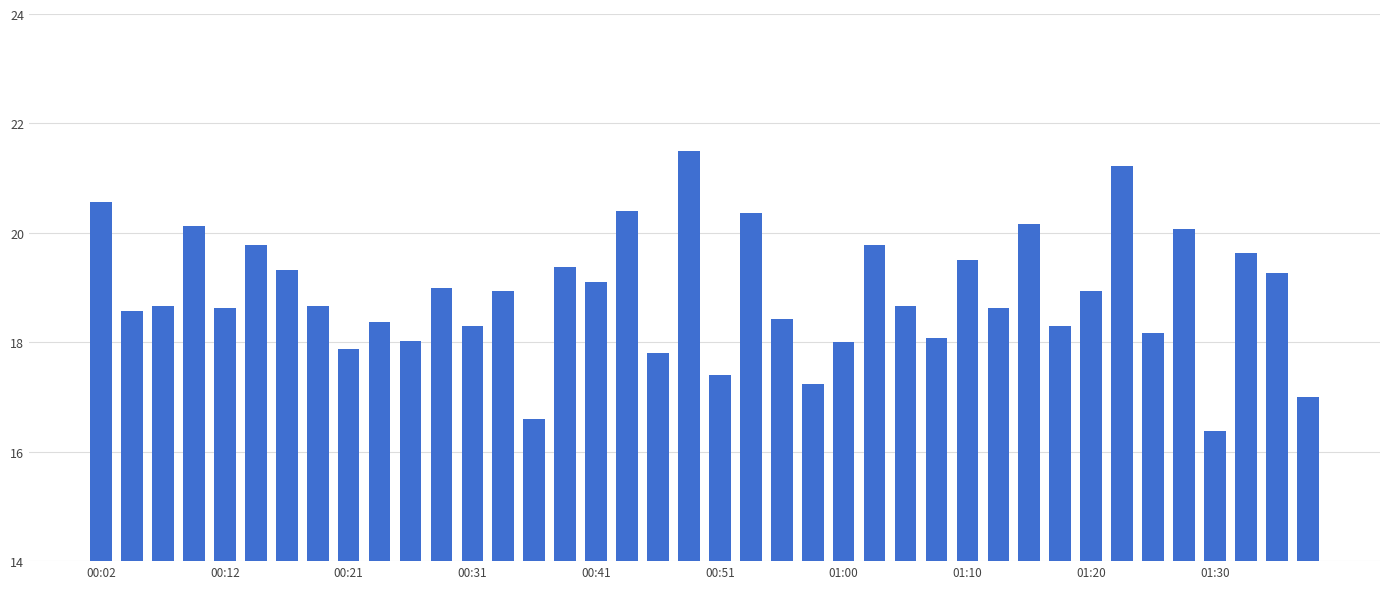

What is the value of the 30th bar from the left?

18.6